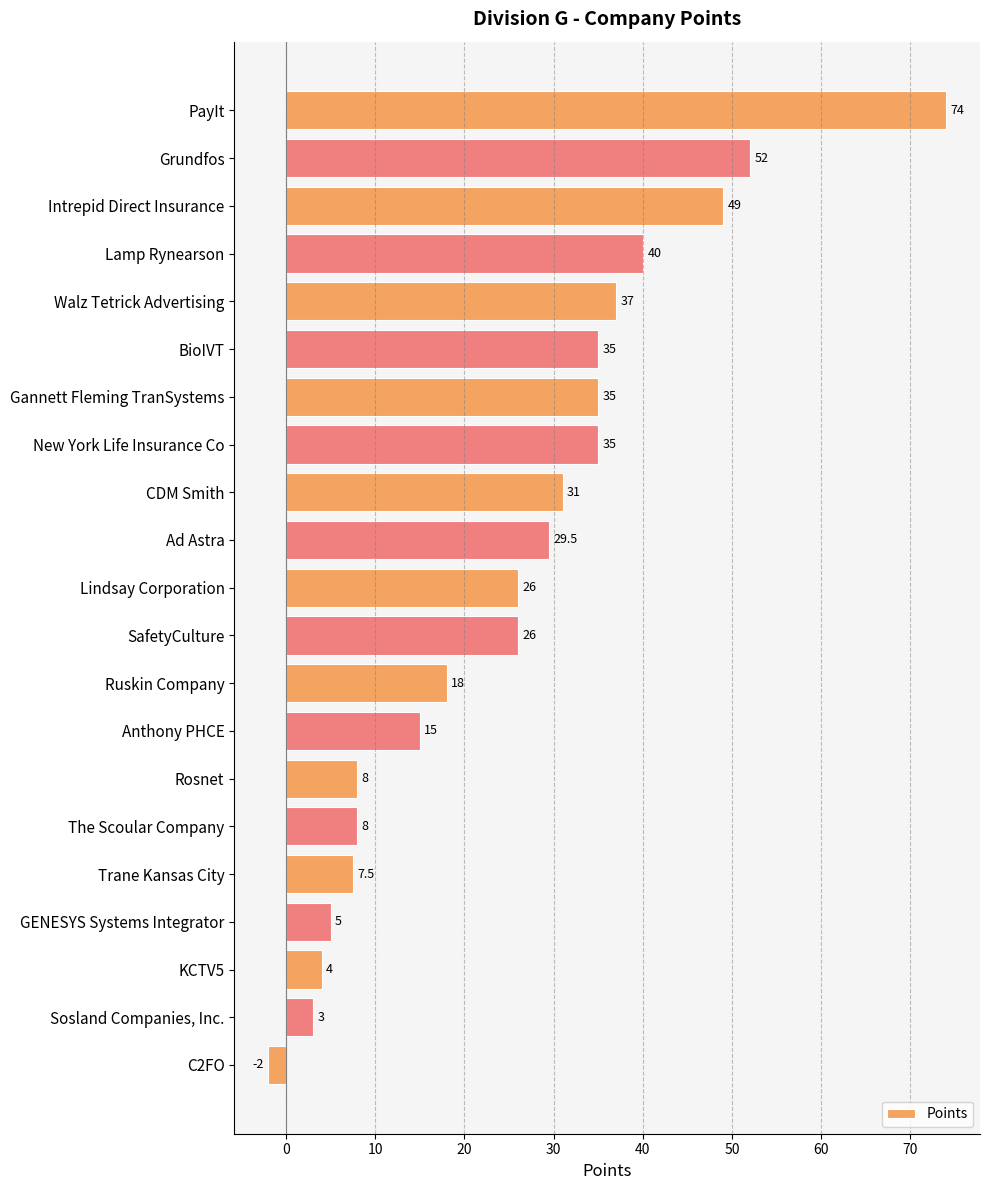

Which has a higher value, The Scoular Company or Lamp Rynearson?

Lamp Rynearson